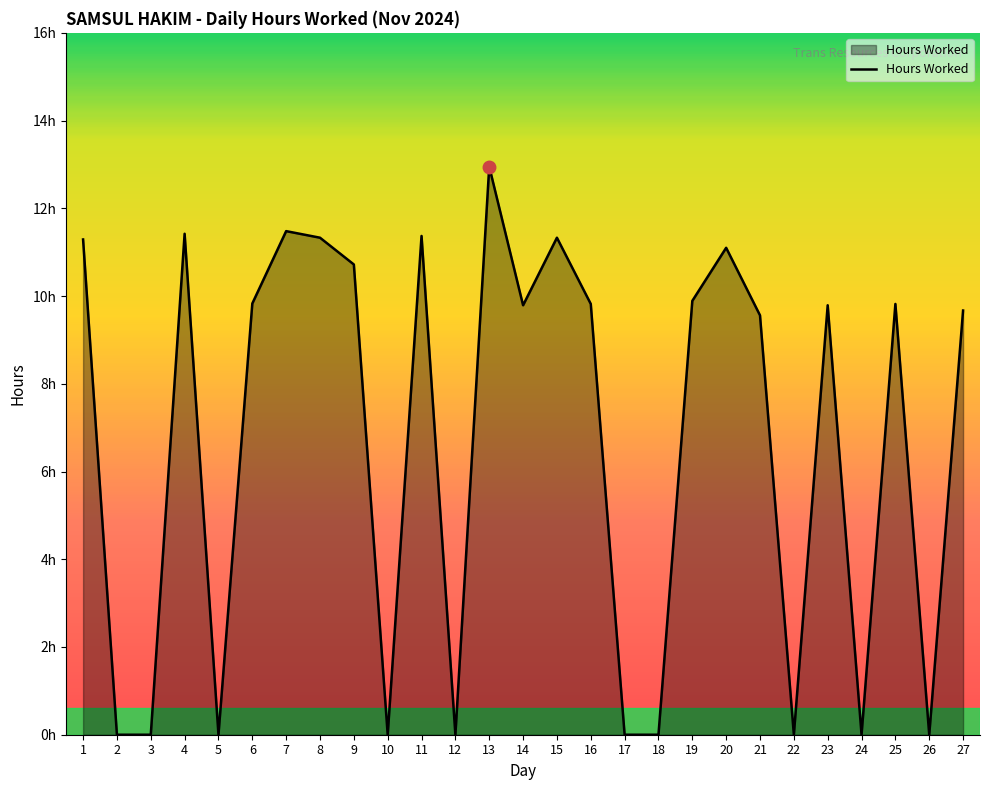

Is it true that the value at 16 is 9.8?

True